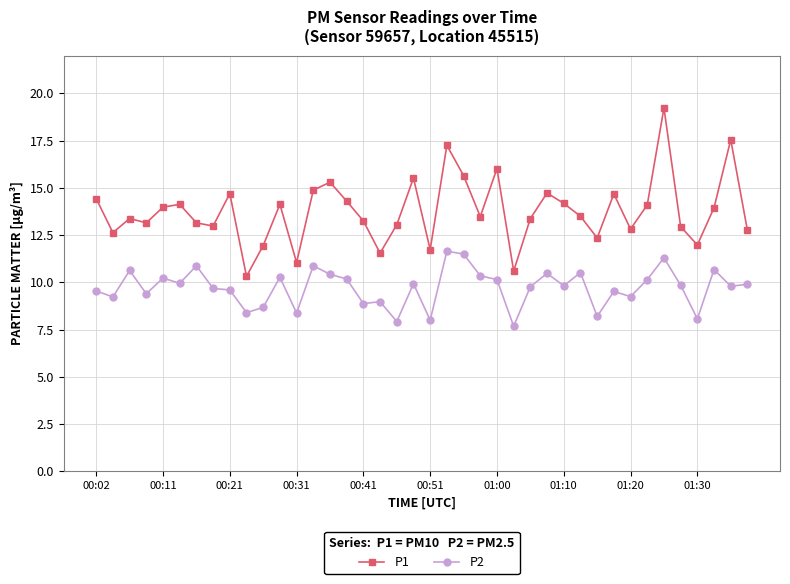

Does the chart display data point markers on the line(s)?

Yes